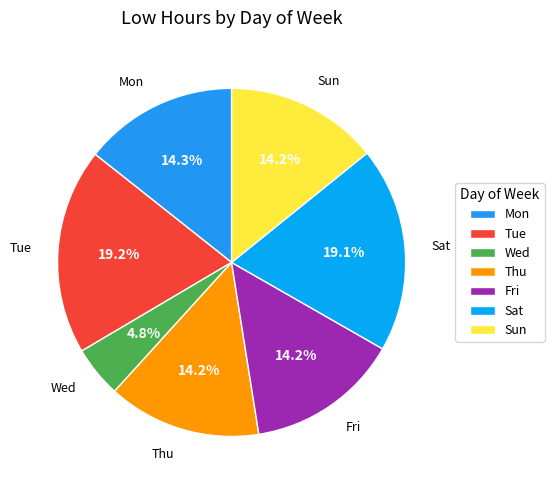

What percentage is NOT represented by Mon?

85.7%